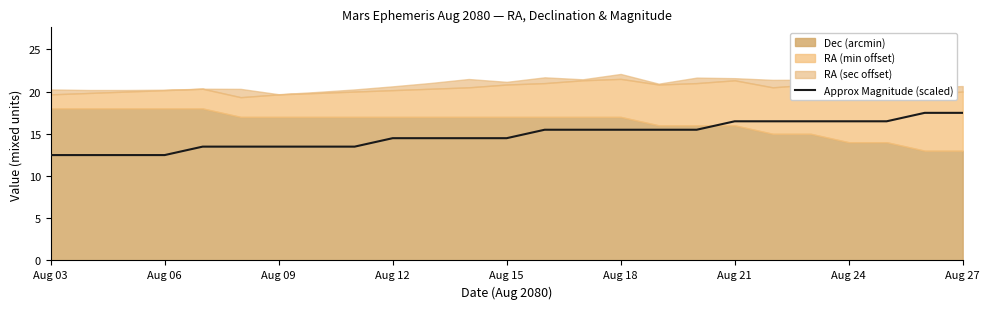

What is the highest value of the Approx Magnitude (scaled) series?

17.5